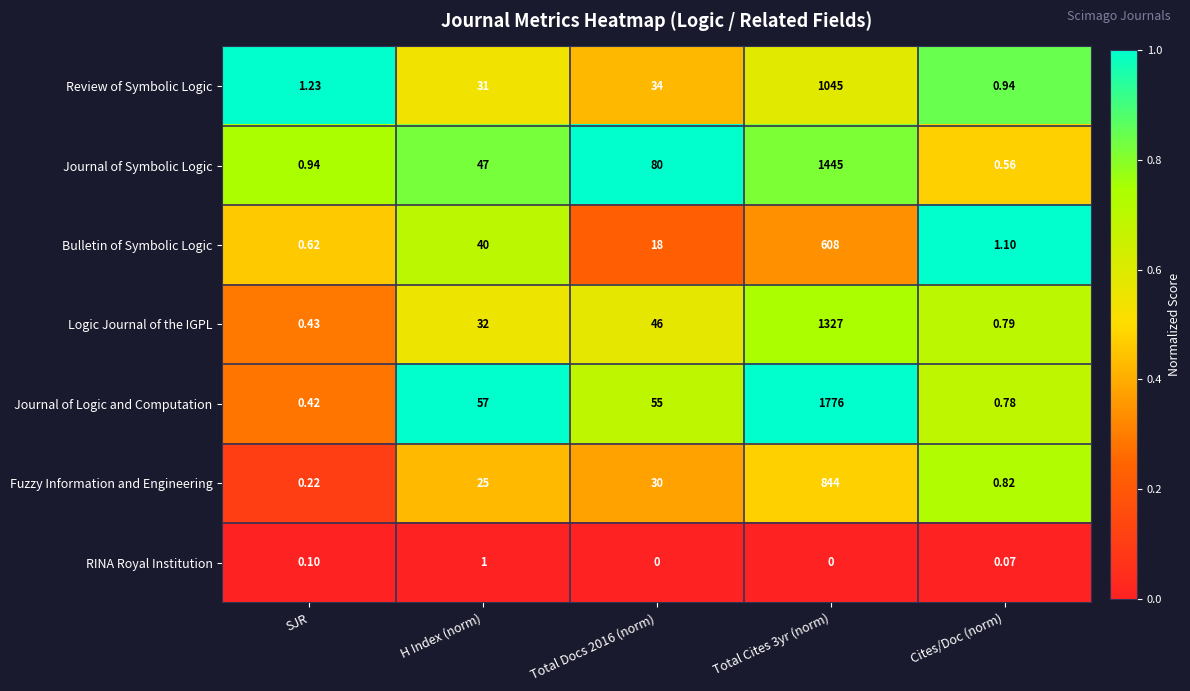

What is the spread (max minus min) of values at Total Cites 3yr (norm)?

1776.0